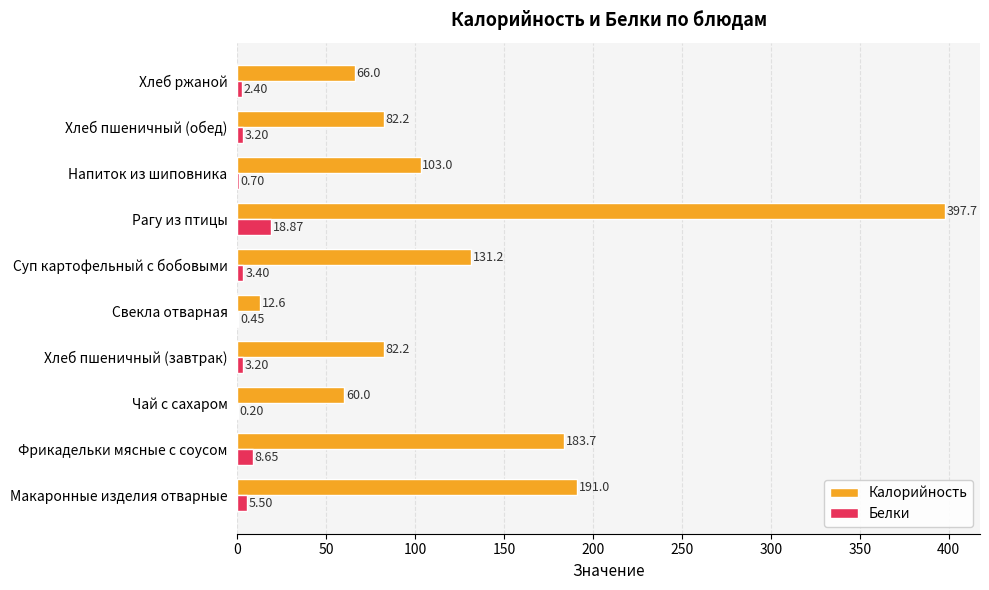

Which category has the highest value across all series?

Рагу из птицы